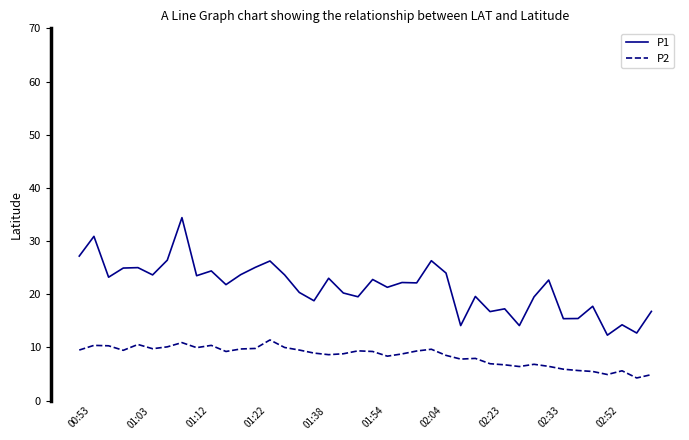

True or false: P2 and P1 cross at least once.

False